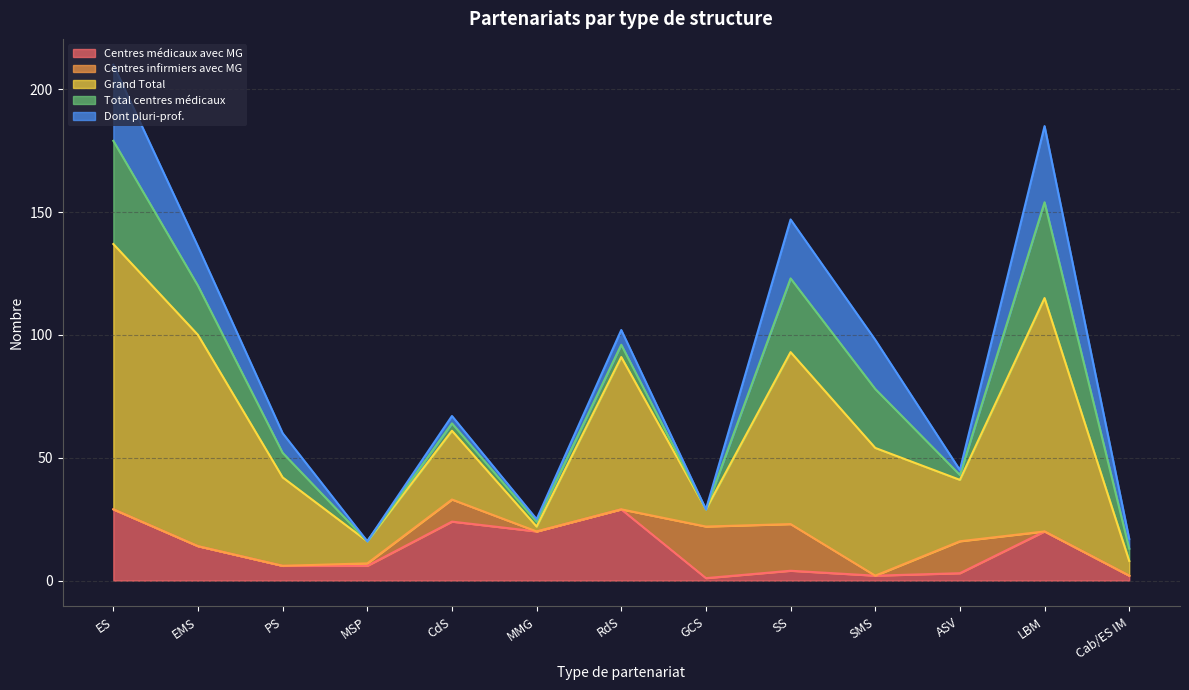

List the labels in order of Grand Total value, largest first.

ES, LBM, EMS, SS, RdS, SMS, PS, CdS, ASV, MSP, GCS, Cab/ES IM, MMG